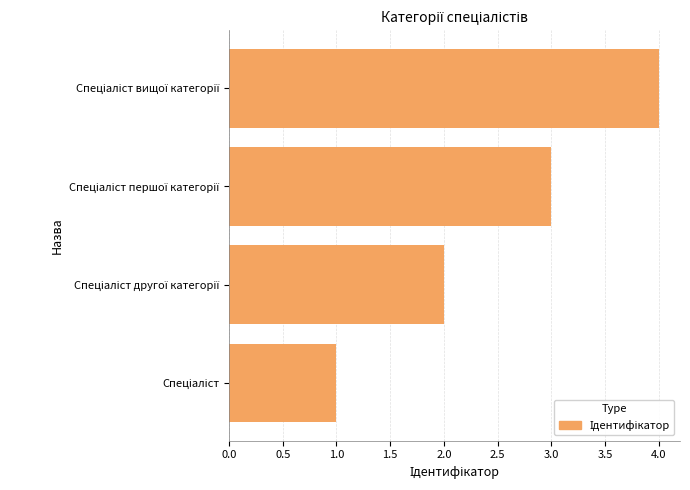

What is the maximum value shown in the chart?

4